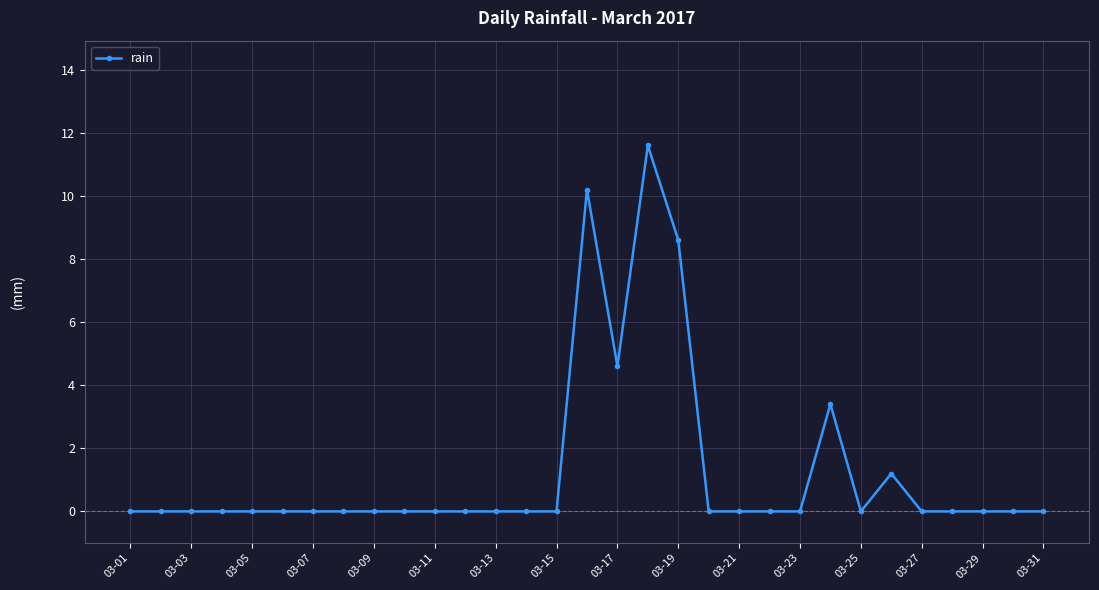

True or false: the data has more than 1 interior local peaks.

True